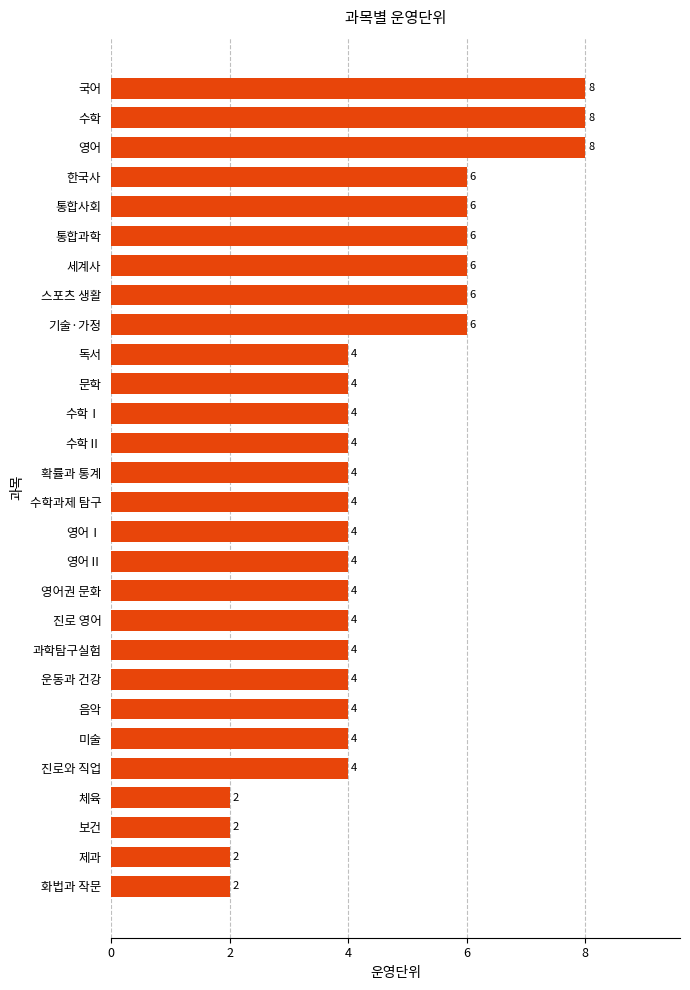

Approximately how many times larger is the value at 체육 compared to 통합과학?

0.3